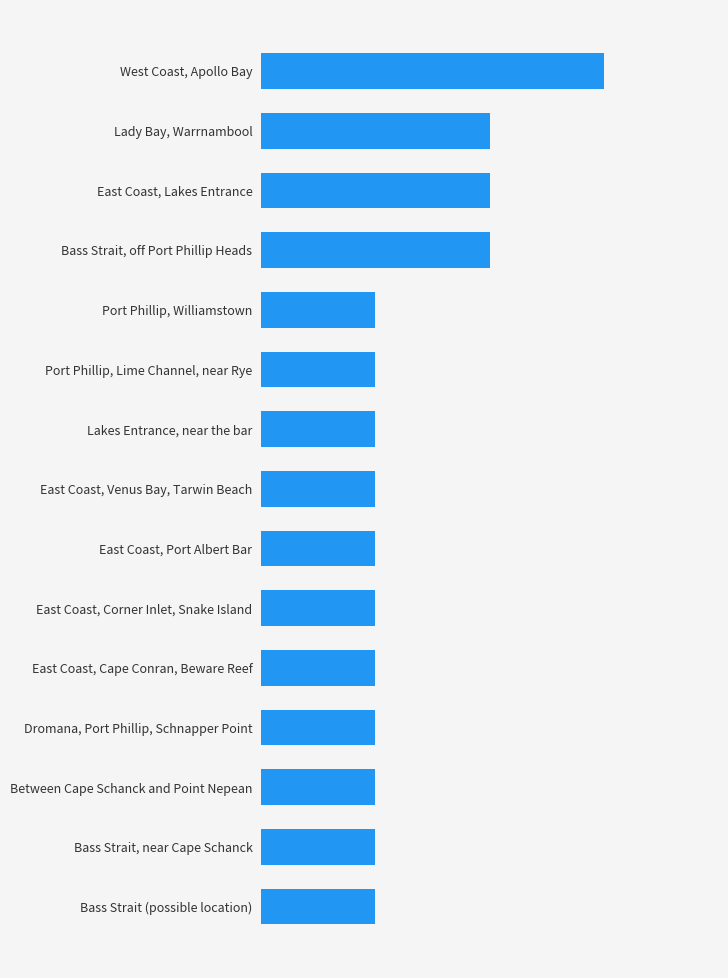

Are the bars horizontal?

Yes